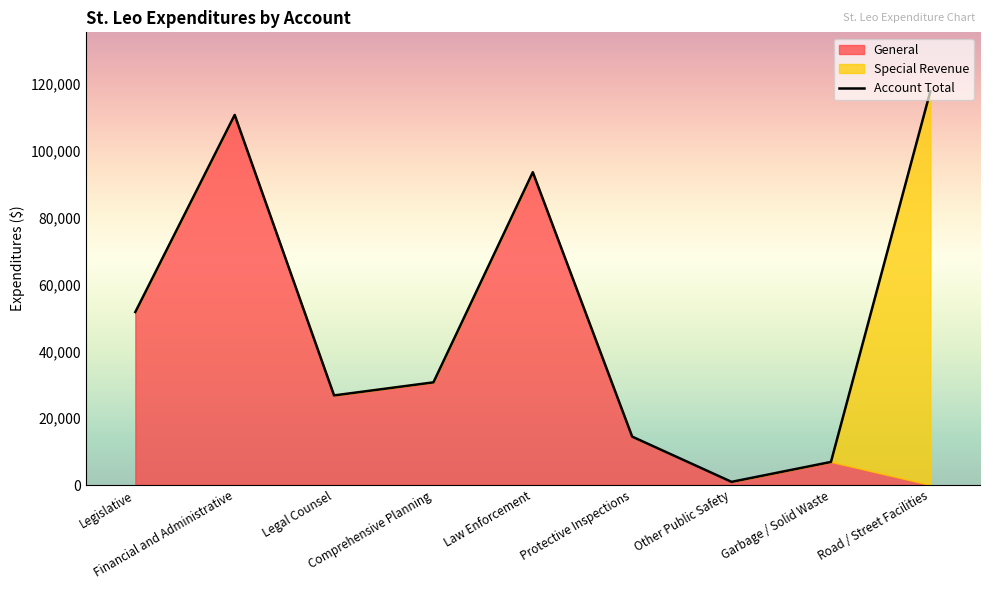

List the labels in order of value, largest first.

Road / Street Facilities, Financial and Administrative, Law Enforcement, Legislative, Comprehensive Planning, Legal Counsel, Protective Inspections, Garbage / Solid Waste, Other Public Safety